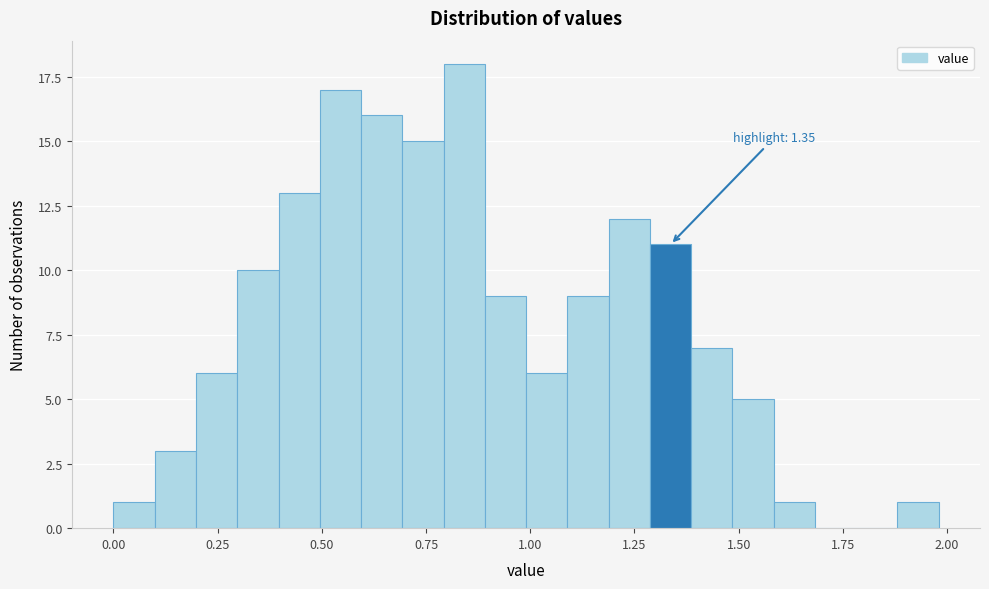

Around what value on the x-axis is the tallest bar? Give the approximate position of its centre, as read against the axis.

0.85